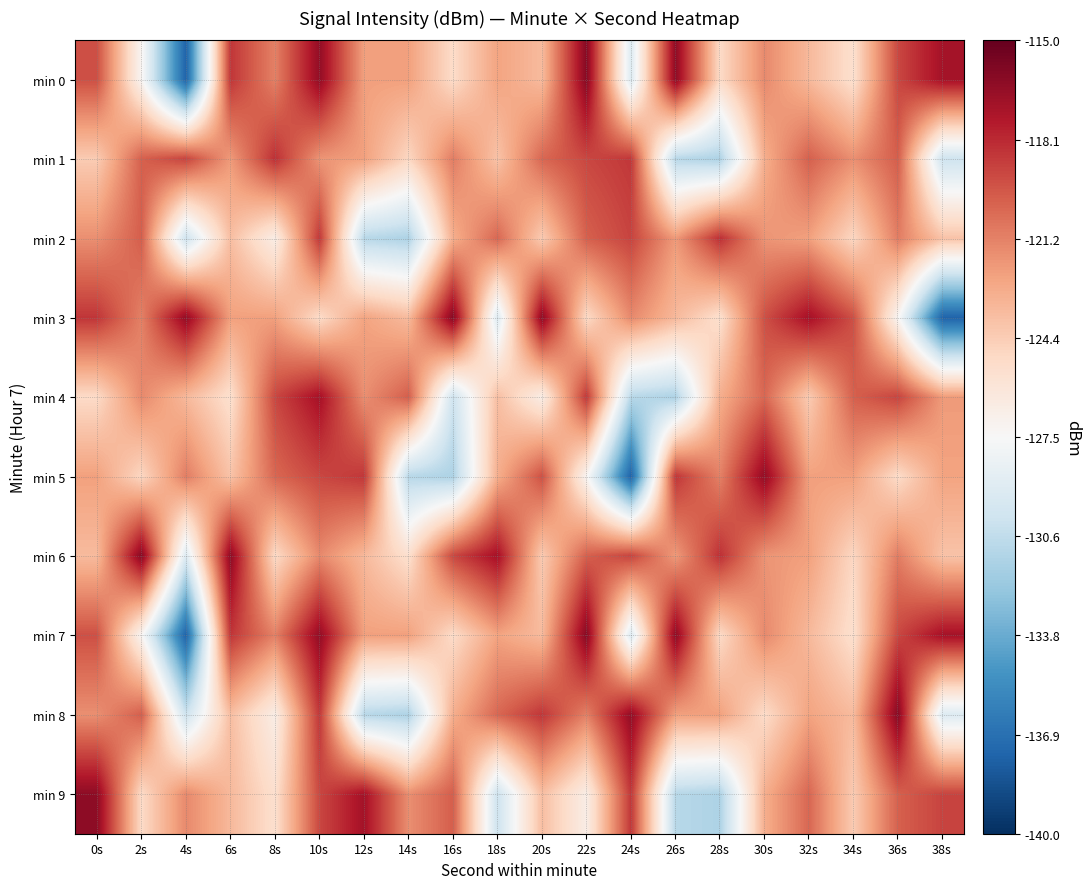

Reading left to right, transcribe all the data shown in this chart.

min 0: 0s=-119.5	2s=-127.2	4s=-137.6	6s=-118.6	8s=-121.2	10s=-116.5	12s=-122.4	14s=-122.4	16s=-125.1	18s=-122.5	20s=-123.5	22s=-116.1	24s=-129.2	26s=-116.3	28s=-125.1	30s=-121.5	32s=-123.4	34s=-125.4	36s=-119.2	38s=-117.1
min 1: 0s=-124.3	2s=-120.0	4s=-119.1	6s=-122.2	8s=-118.4	10s=-121.9	12s=-122.4	14s=-124.9	16s=-121.1	18s=-123.9	20s=-120.3	22s=-119.2	24s=-118.6	26s=-131.0	28s=-131.4	30s=-123.0	32s=-120.0	34s=-121.7	36s=-120.0	38s=-130.0
min 2: 0s=-121.7	2s=-120.0	4s=-130.0	6s=-123.7	8s=-126.6	10s=-118.6	12s=-131.0	14s=-131.4	16s=-123.0	18s=-120.3	20s=-124.3	22s=-120.0	24s=-119.1	26s=-122.2	28s=-118.4	30s=-121.9	32s=-122.4	34s=-124.9	36s=-121.1	38s=-123.9
min 3: 0s=-118.6	2s=-121.2	4s=-116.5	6s=-122.4	8s=-122.4	10s=-125.1	12s=-122.5	14s=-123.5	16s=-116.1	18s=-129.2	20s=-116.3	22s=-125.1	24s=-121.5	26s=-123.4	28s=-125.4	30s=-119.5	32s=-117.1	34s=-119.5	36s=-127.2	38s=-137.6
min 4: 0s=-125.1	2s=-121.5	4s=-123.4	6s=-125.4	8s=-119.2	10s=-117.1	12s=-121.7	14s=-120.0	16s=-130.0	18s=-123.7	20s=-126.6	22s=-118.6	24s=-131.0	26s=-131.4	28s=-123.0	30s=-120.3	32s=-124.3	34s=-120.0	36s=-119.1	38s=-122.2
min 5: 0s=-122.4	2s=-124.9	4s=-121.1	6s=-123.9	8s=-120.3	10s=-119.2	12s=-118.6	14s=-131.0	16s=-131.4	18s=-123.0	20s=-119.5	22s=-127.2	24s=-137.6	26s=-118.6	28s=-121.2	30s=-116.5	32s=-122.4	34s=-122.4	36s=-125.1	38s=-122.5
min 6: 0s=-123.5	2s=-116.1	4s=-129.2	6s=-116.3	8s=-125.1	10s=-121.5	12s=-123.4	14s=-125.4	16s=-119.2	18s=-117.1	20s=-124.3	22s=-120.0	24s=-119.1	26s=-122.2	28s=-118.4	30s=-121.9	32s=-122.4	34s=-124.9	36s=-121.1	38s=-123.9
min 7: 0s=-119.5	2s=-127.2	4s=-137.6	6s=-118.6	8s=-121.2	10s=-116.5	12s=-122.4	14s=-122.4	16s=-125.1	18s=-122.5	20s=-123.5	22s=-116.1	24s=-129.2	26s=-116.3	28s=-125.1	30s=-121.5	32s=-123.4	34s=-125.4	36s=-119.2	38s=-117.1
min 8: 0s=-121.7	2s=-120.0	4s=-130.0	6s=-123.7	8s=-126.6	10s=-118.6	12s=-131.0	14s=-131.4	16s=-123.0	18s=-120.3	20s=-118.6	22s=-121.2	24s=-116.5	26s=-122.4	28s=-122.4	30s=-125.1	32s=-122.5	34s=-123.5	36s=-116.1	38s=-129.2
min 9: 0s=-116.3	2s=-125.1	4s=-121.5	6s=-123.4	8s=-125.4	10s=-119.2	12s=-117.1	14s=-121.7	16s=-120.0	18s=-130.0	20s=-123.7	22s=-126.6	24s=-118.6	26s=-131.0	28s=-131.4	30s=-123.0	32s=-120.3	34s=-124.3	36s=-120.0	38s=-119.1